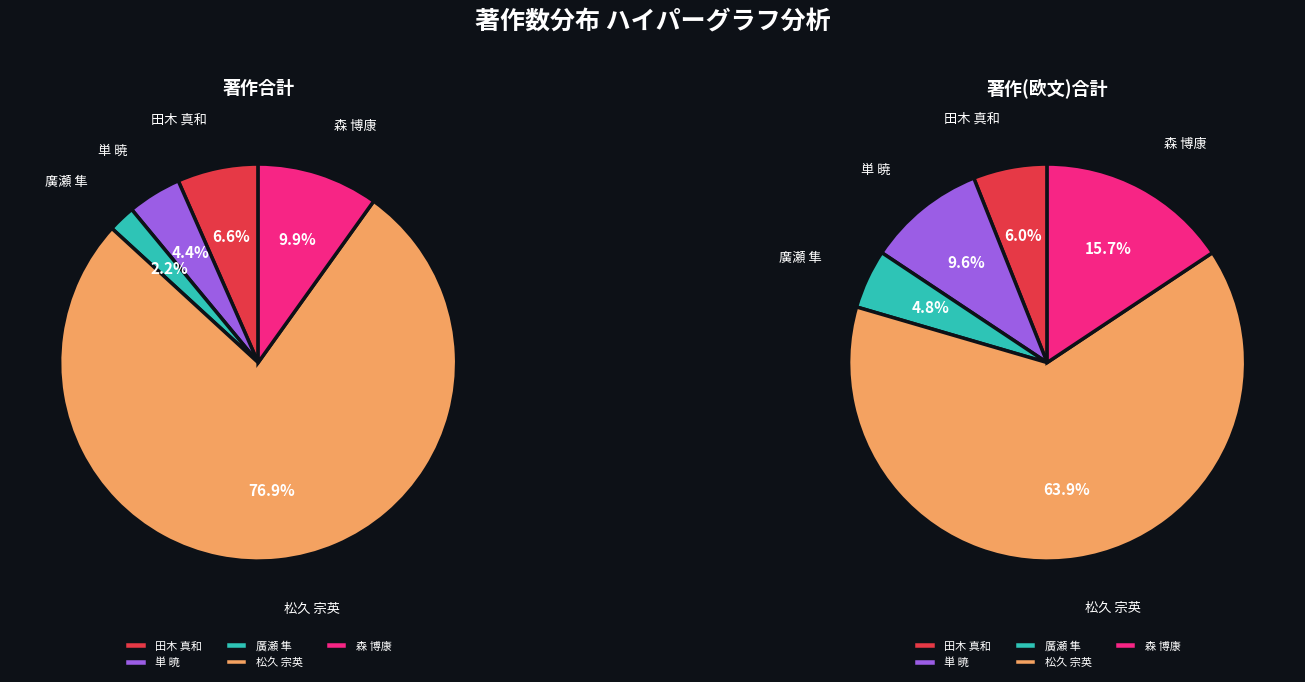

Which category has the biggest portion of the pie?

松久 宗英